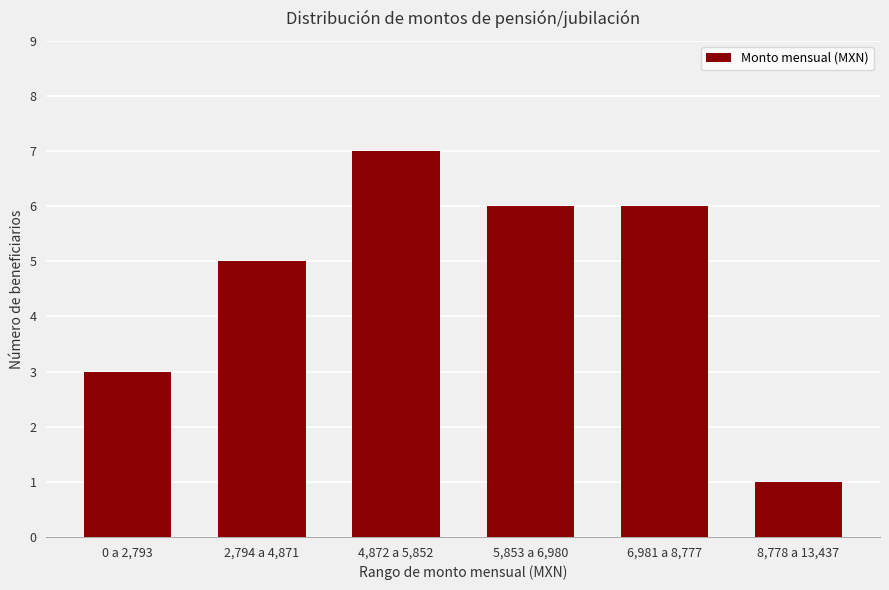

What is the change in value from 6,981 a 8,777 to 8,778 a 13,437?

-5